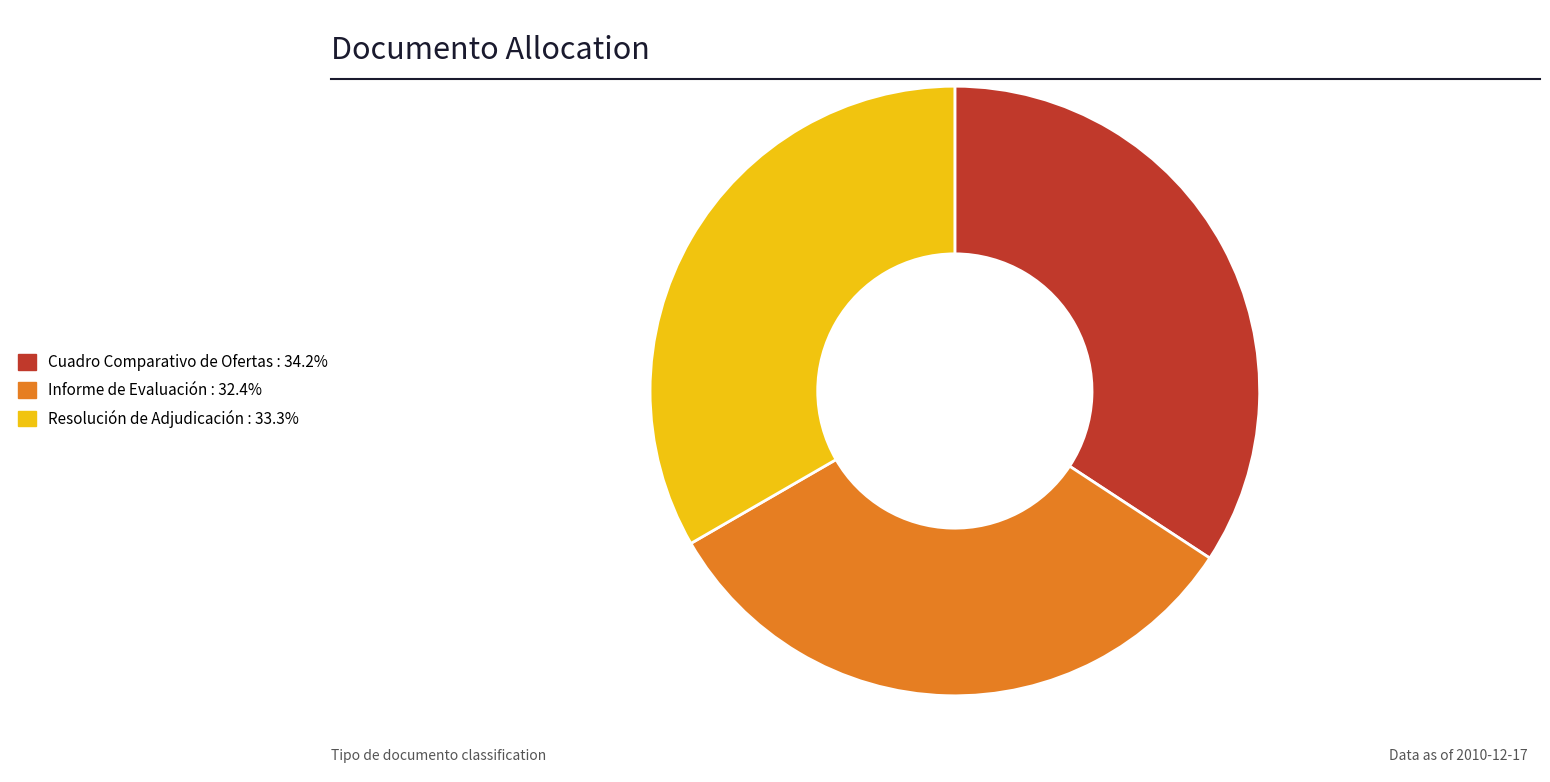

Do Informe de Evaluación and Resolución de Adjudicación together represent more than half of the pie?

Yes